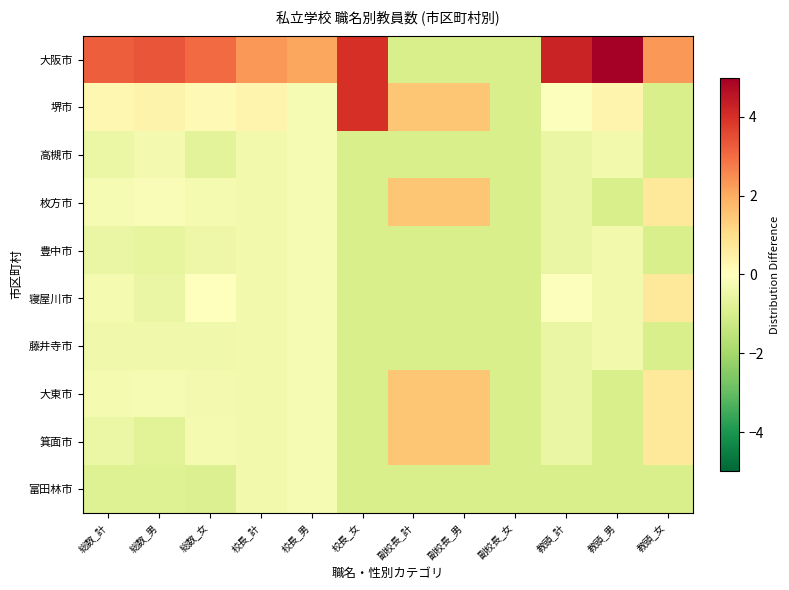

List the series in order of their peak value, lowest first.

高槻市, 豊中市, 藤井寺市, 富田林市, 寝屋川市, 枚方市, 大東市, 箕面市, 堺市, 大阪市